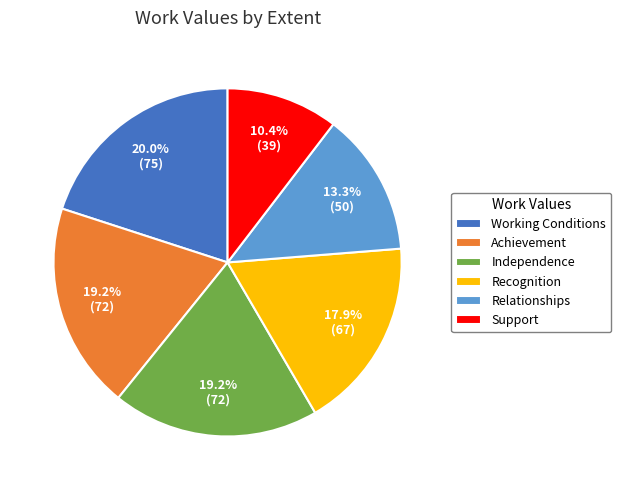

Which has a higher value, Working Conditions or Achievement?

Working Conditions